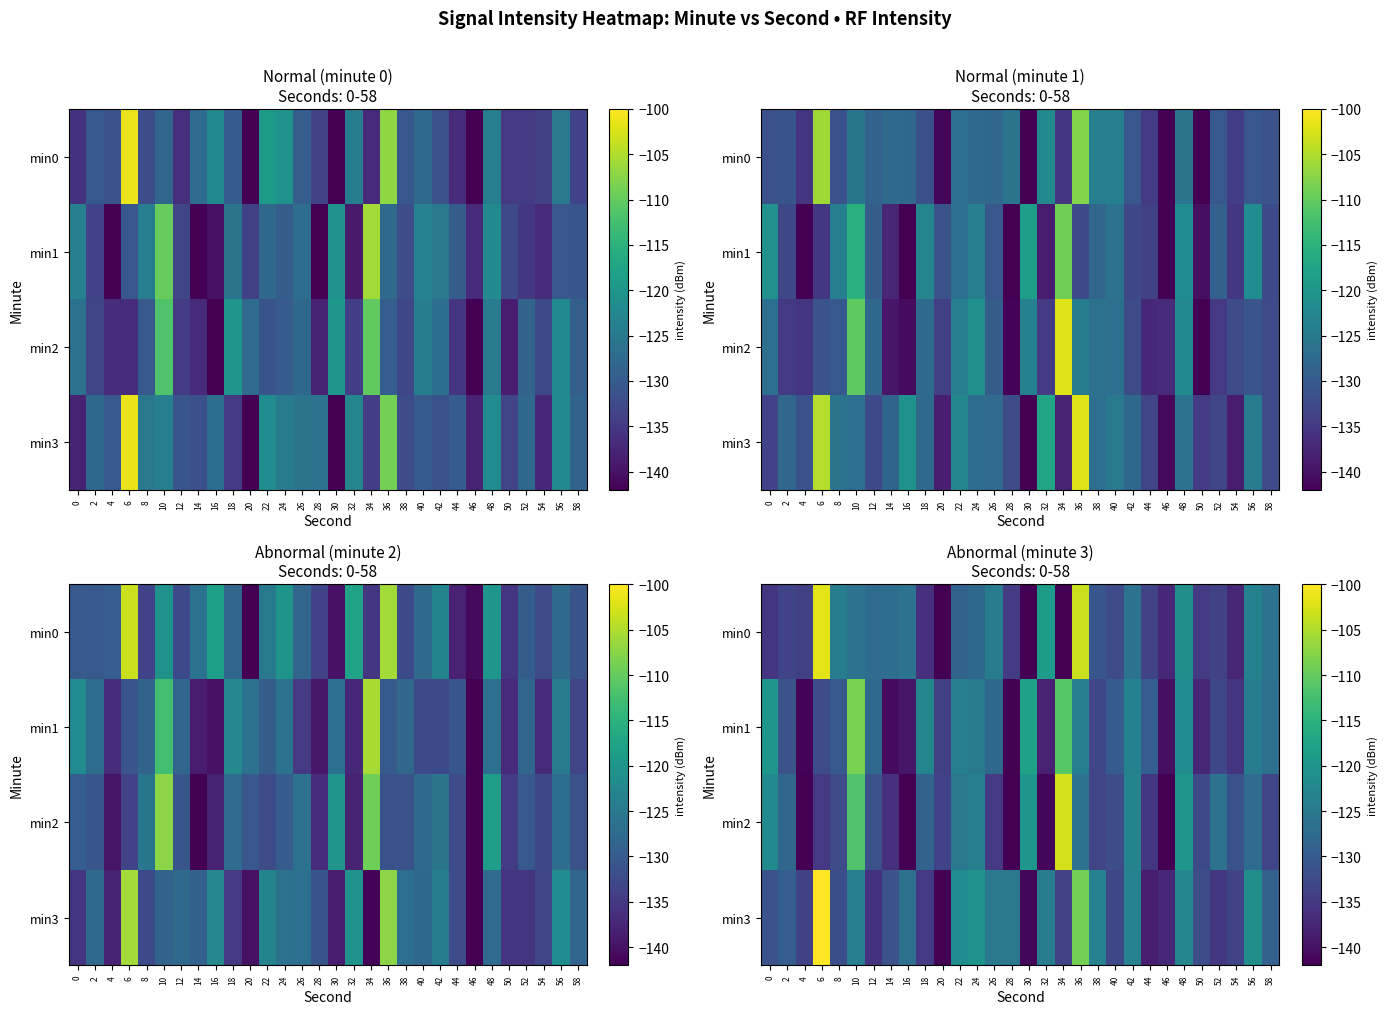

True or false: min2 has a value of -132.5 at 50.

True